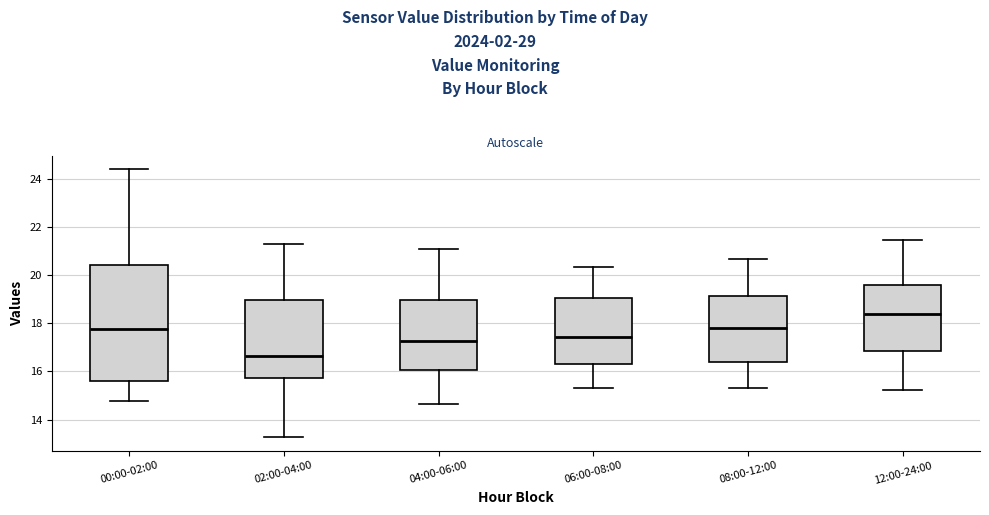

Which box's median line is the lowest?

02:00-04:00